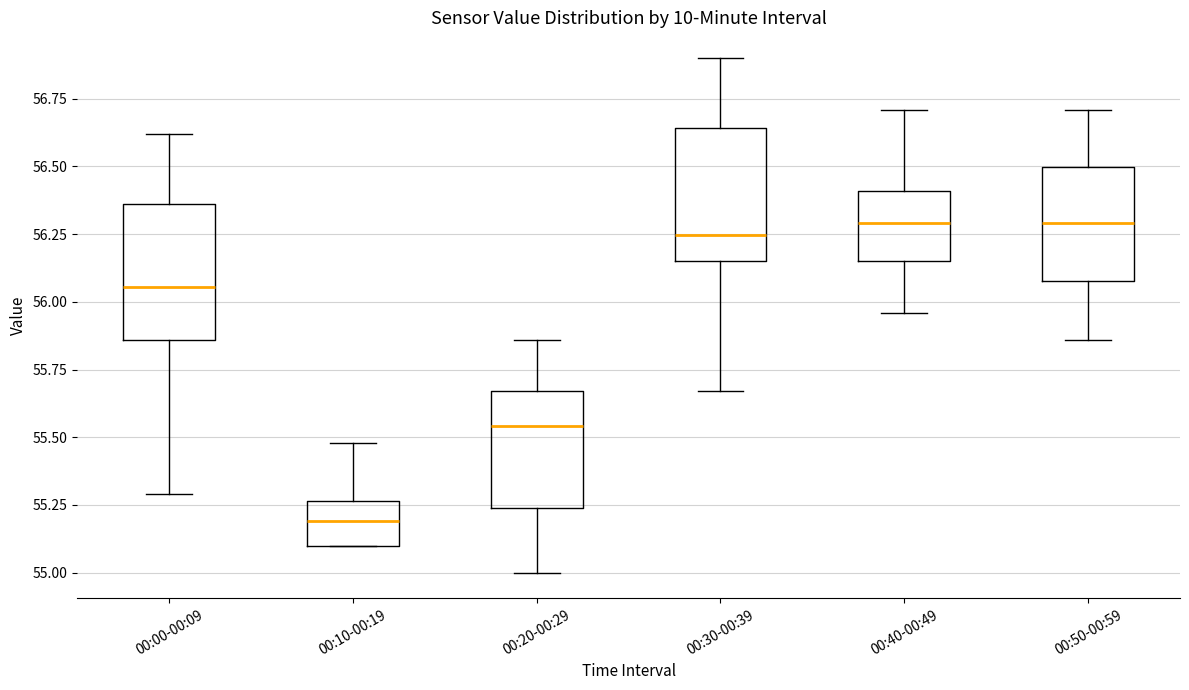

Where is the upper edge of the box for 00:10-00:19 on the y-axis? The values are not printed on the chart, so give them approximately, as read against the axis.

55.25